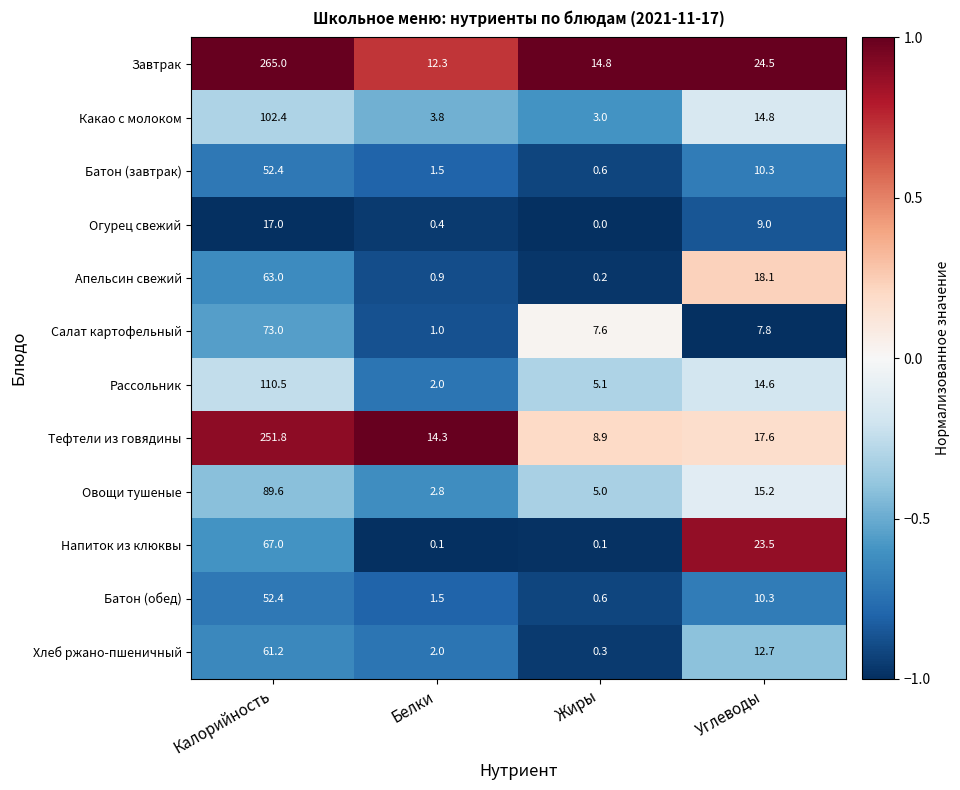

Is the value of Напиток из клюквы at Белки greater than the value of Завтрак at Калорийность?

No